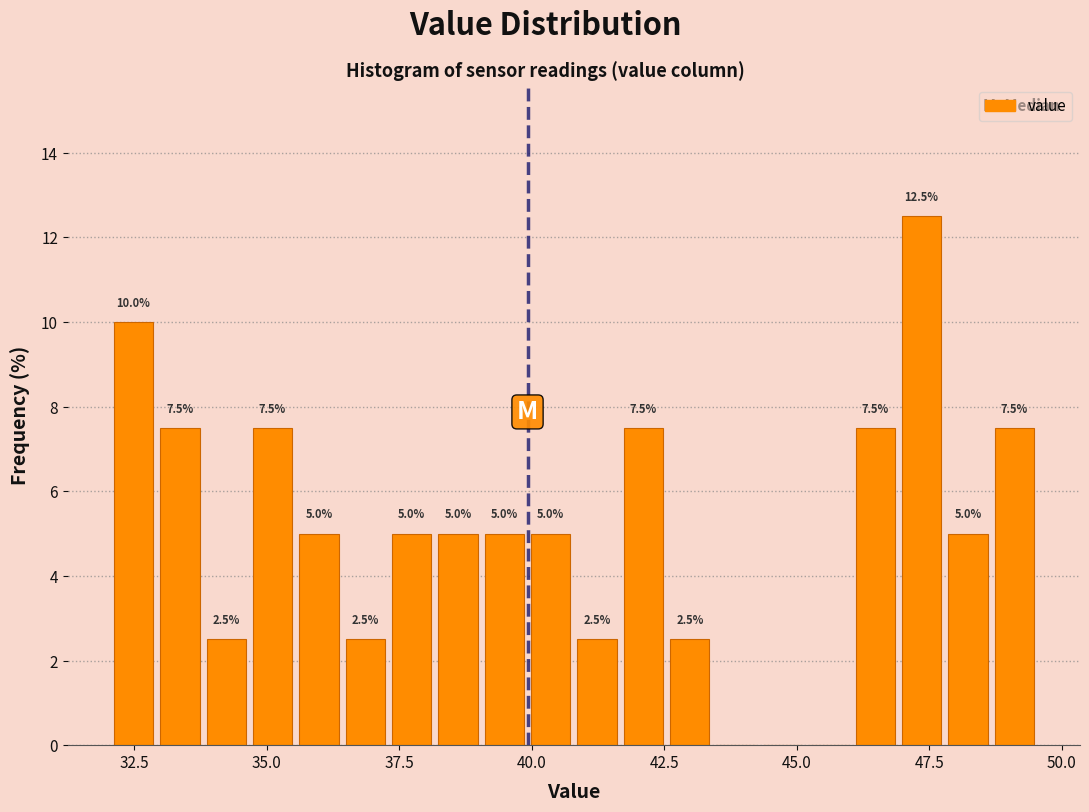

Around what value on the x-axis is the tallest bar? Give the approximate position of its centre, as read against the axis.

47.5